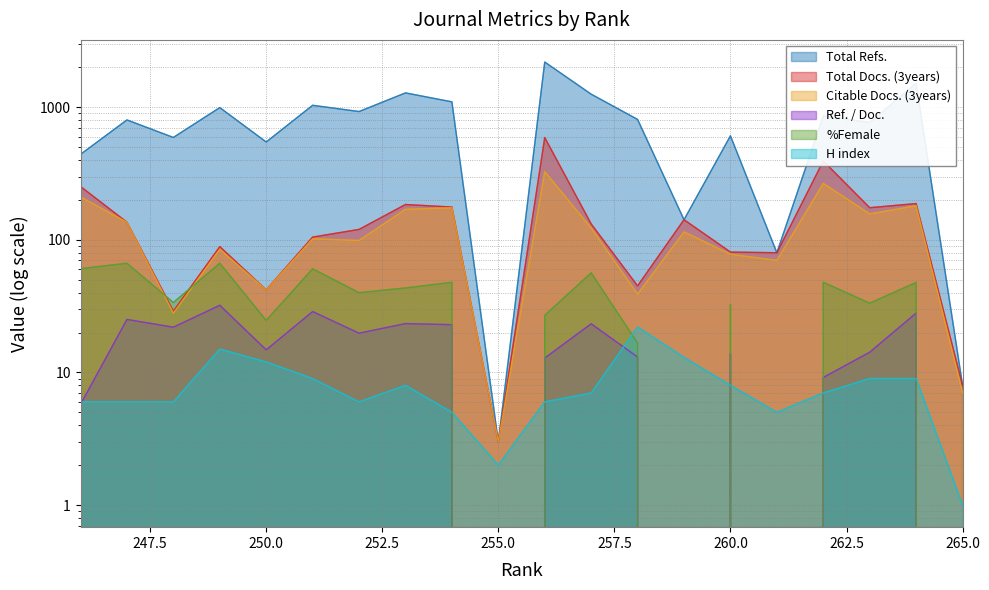

What is the spread (max minus min) of values at 254?

1096.0